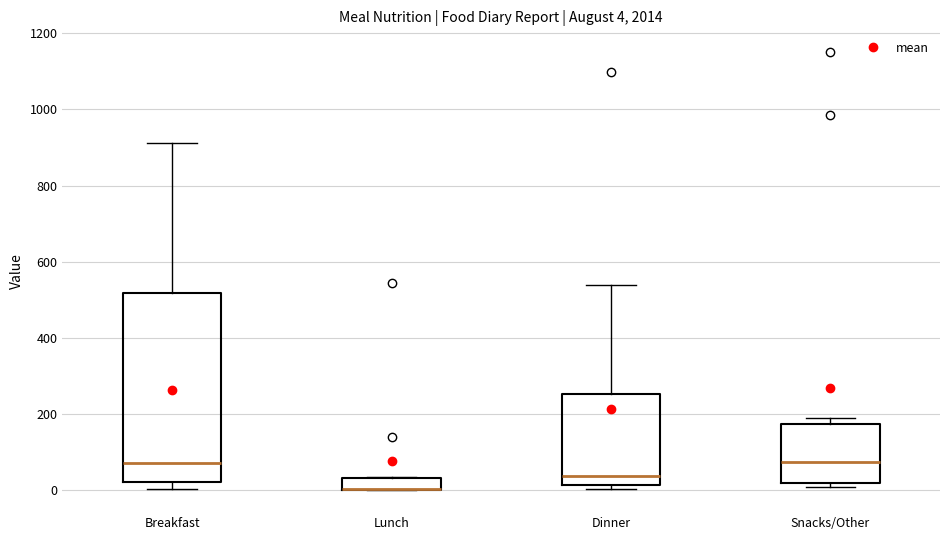

Comparing the boxes themselves (not the whiskers), which one is the tallest?

Breakfast